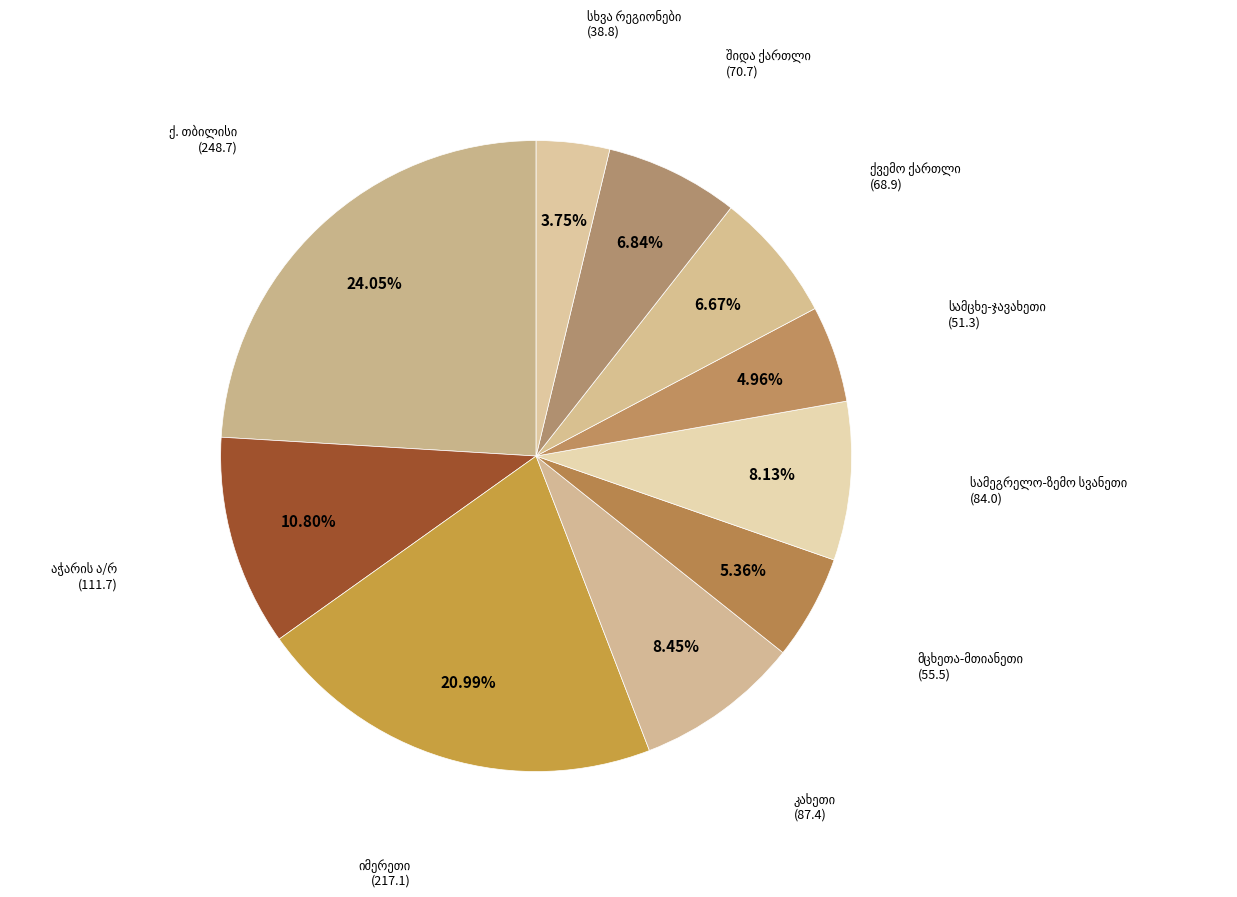

Does any single category account for the majority?

No